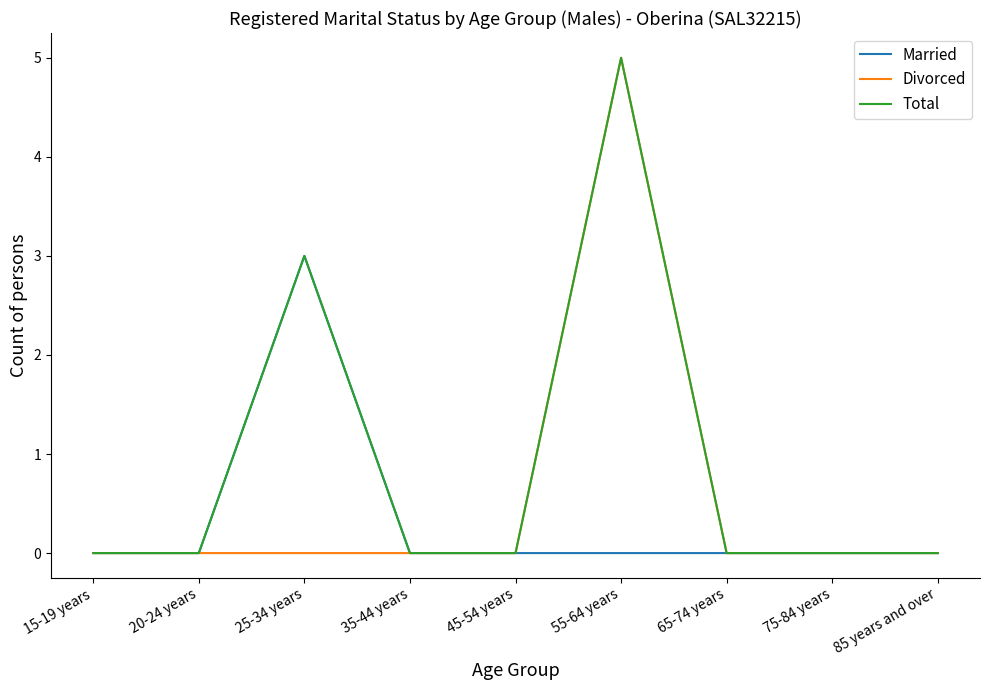

The value of Total at 35-44 years is 0. True or false?

True